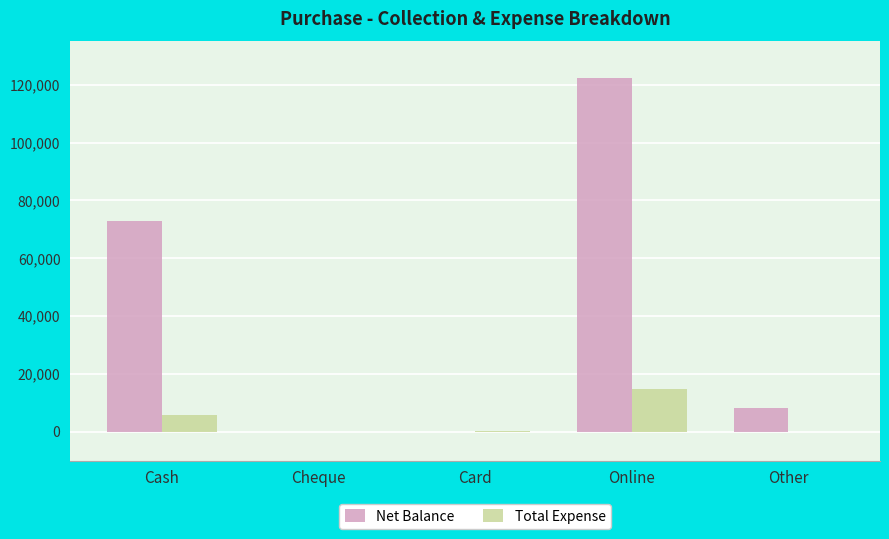

What is the sum of all Net Balance values?

202933